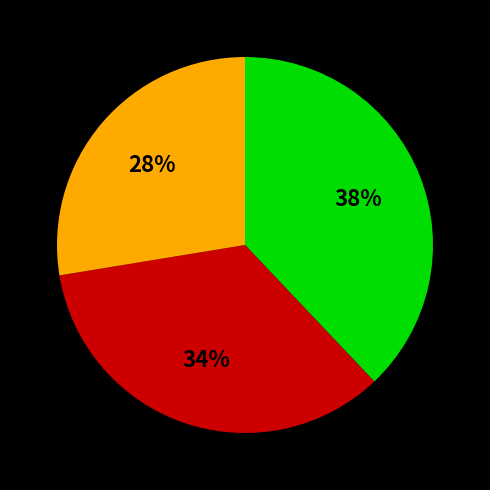

Does any single category account for the majority?

No